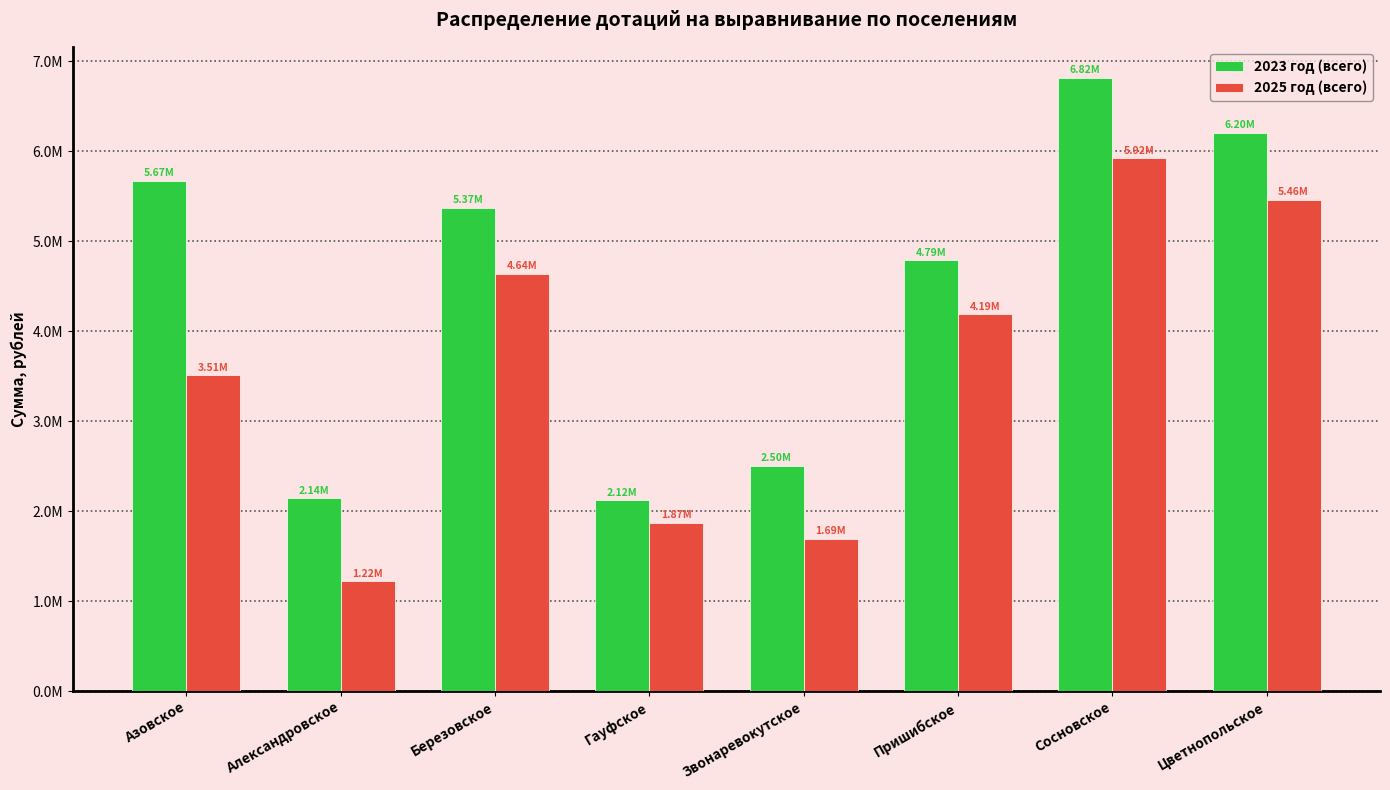

Are the bars grouped side by side (vs. stacked)?

Yes